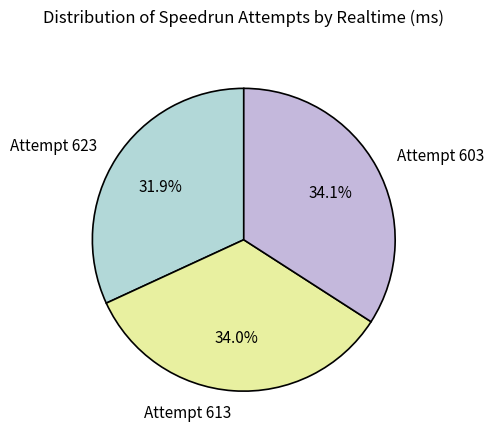

Combined, do Attempt 603 and Attempt 613 account for over 50%?

Yes